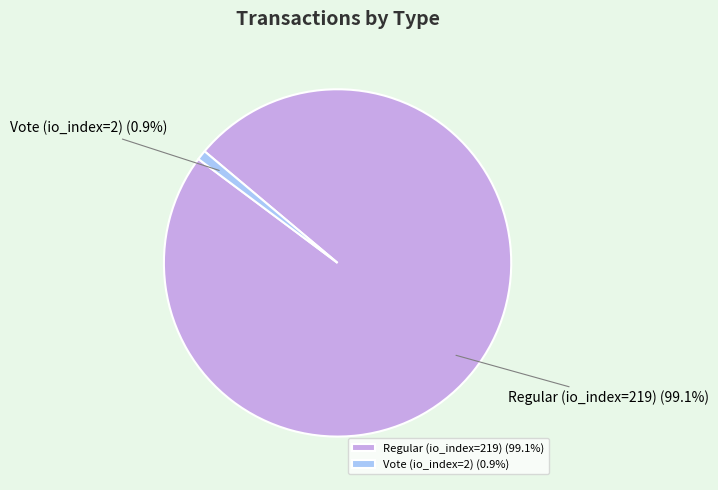

Combined, what portion of the pie is Vote (io_index=2) and Regular (io_index=219)?

100.0%